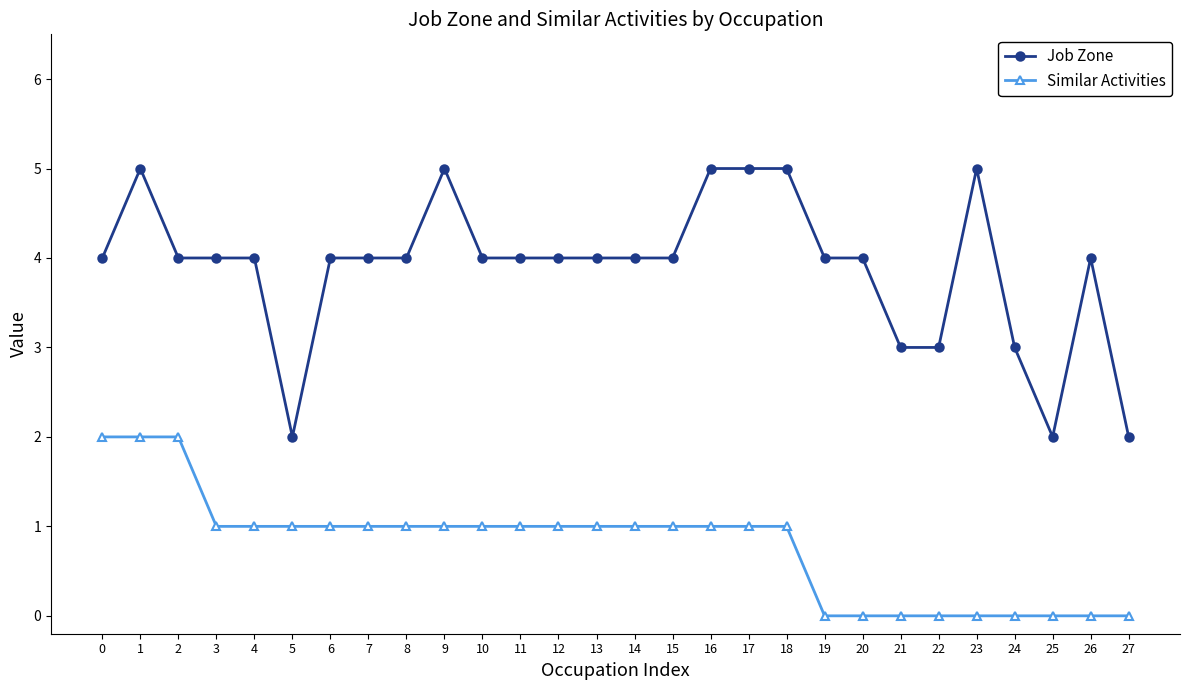

Reading left to right, what are all the values shown in this chart?

Job Zone: 0=4	1=5	2=4	3=4	4=4	5=2	6=4	7=4	8=4	9=5	10=4	11=4	12=4	13=4	14=4	15=4	16=5	17=5	18=5	19=4	20=4	21=3	22=3	23=5	24=3	25=2	26=4	27=2
Similar Activities: 0=2	1=2	2=2	3=1	4=1	5=1	6=1	7=1	8=1	9=1	10=1	11=1	12=1	13=1	14=1	15=1	16=1	17=1	18=1	19=0	20=0	21=0	22=0	23=0	24=0	25=0	26=0	27=0